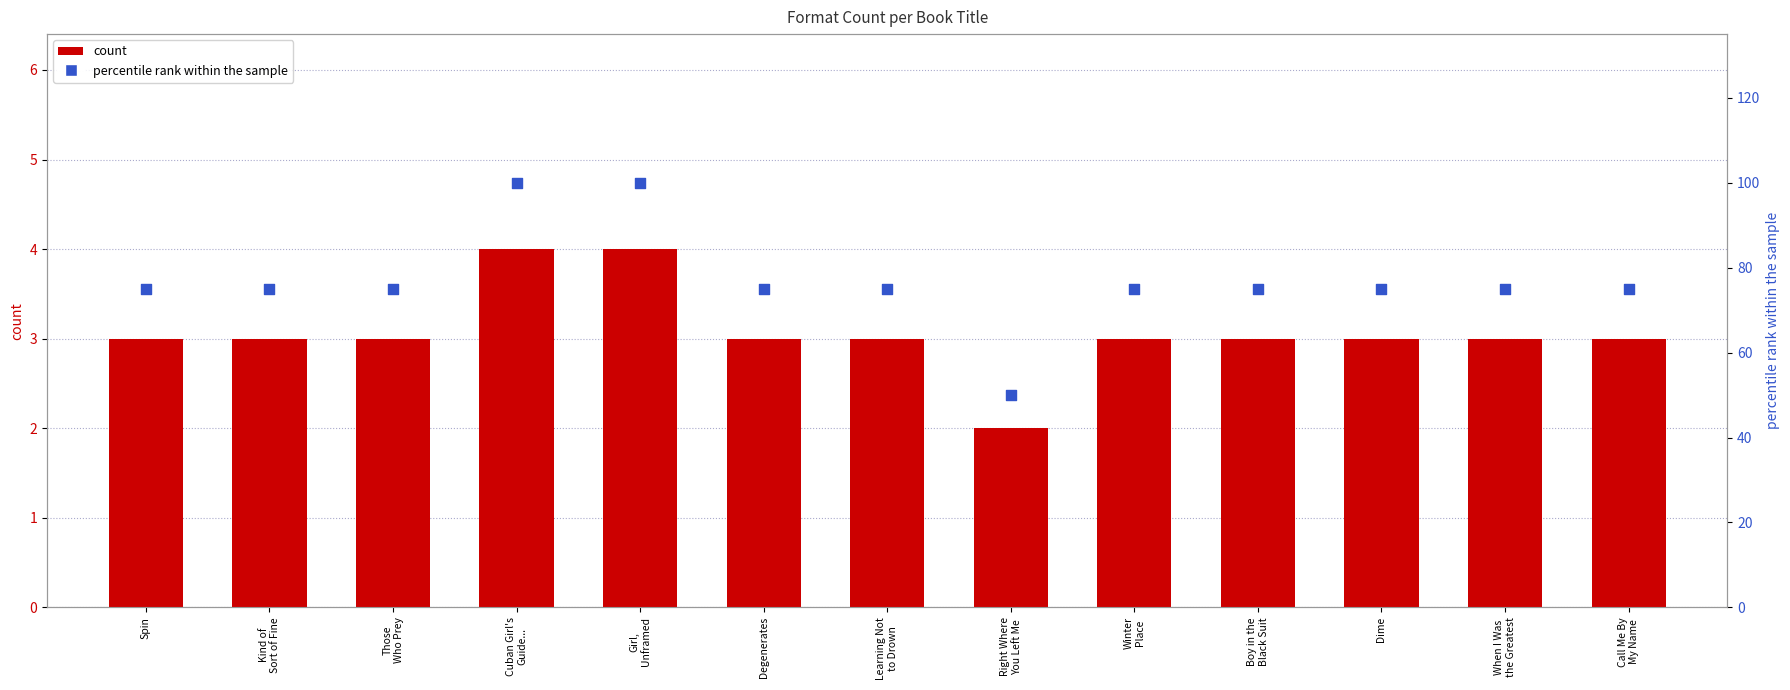

At which category is the sum across all series the highest?

Cuban Girl's
Guide...